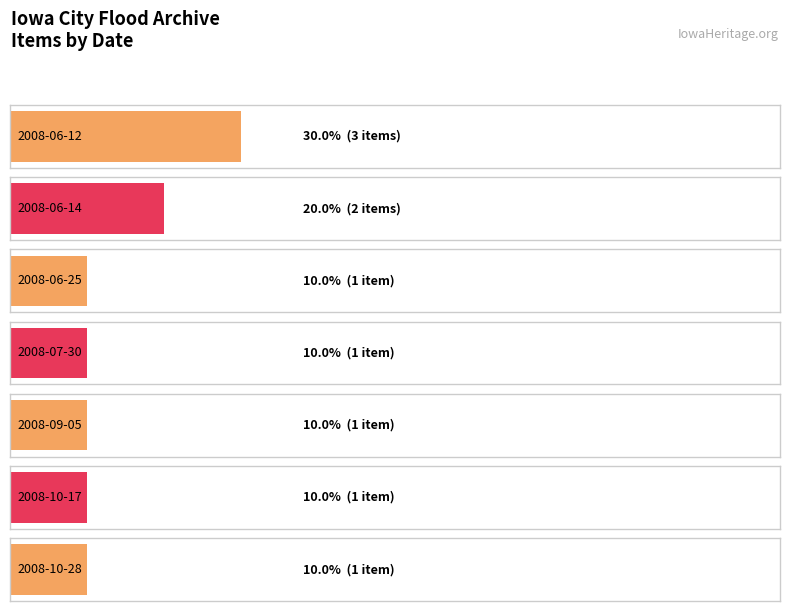

What is the sum of all values?

10